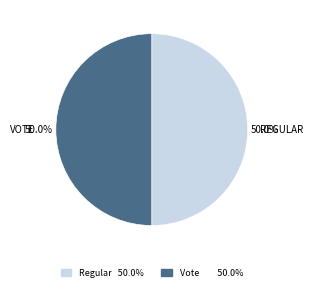

What is the ratio of the value at Vote to the value at Regular?

1.0